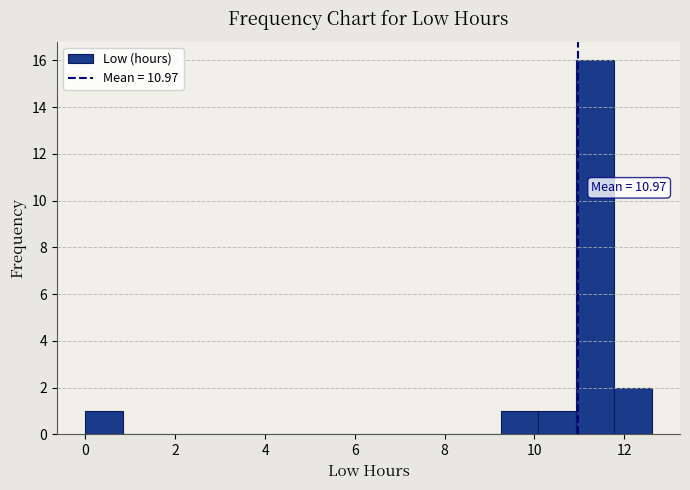

Which range on the x-axis has the tallest bar?

11.0 to 11.8